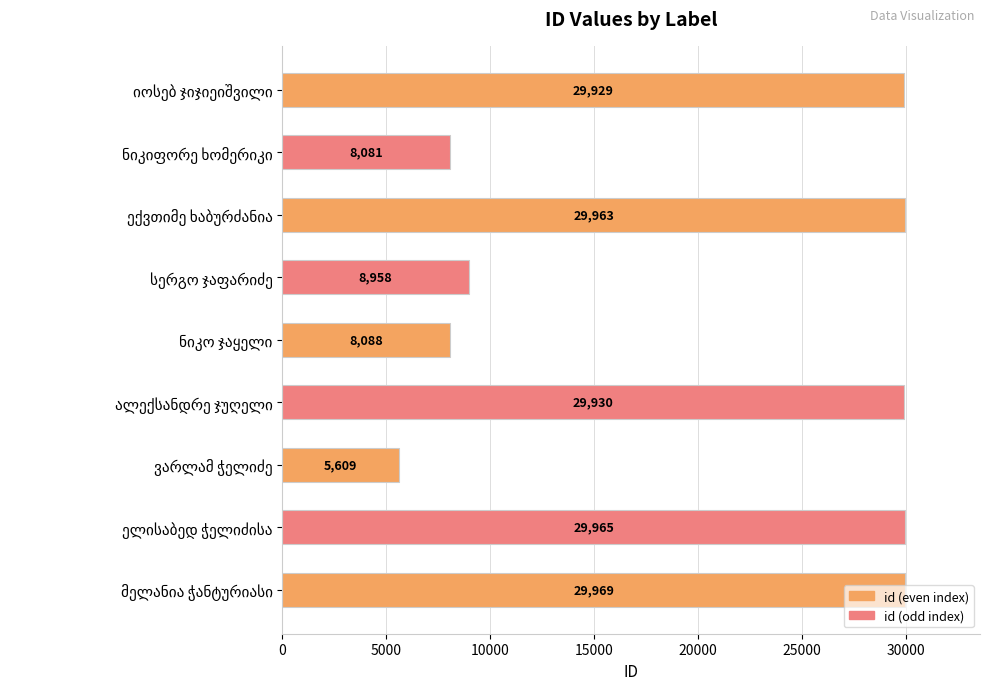

What is the smallest value displayed?

5609